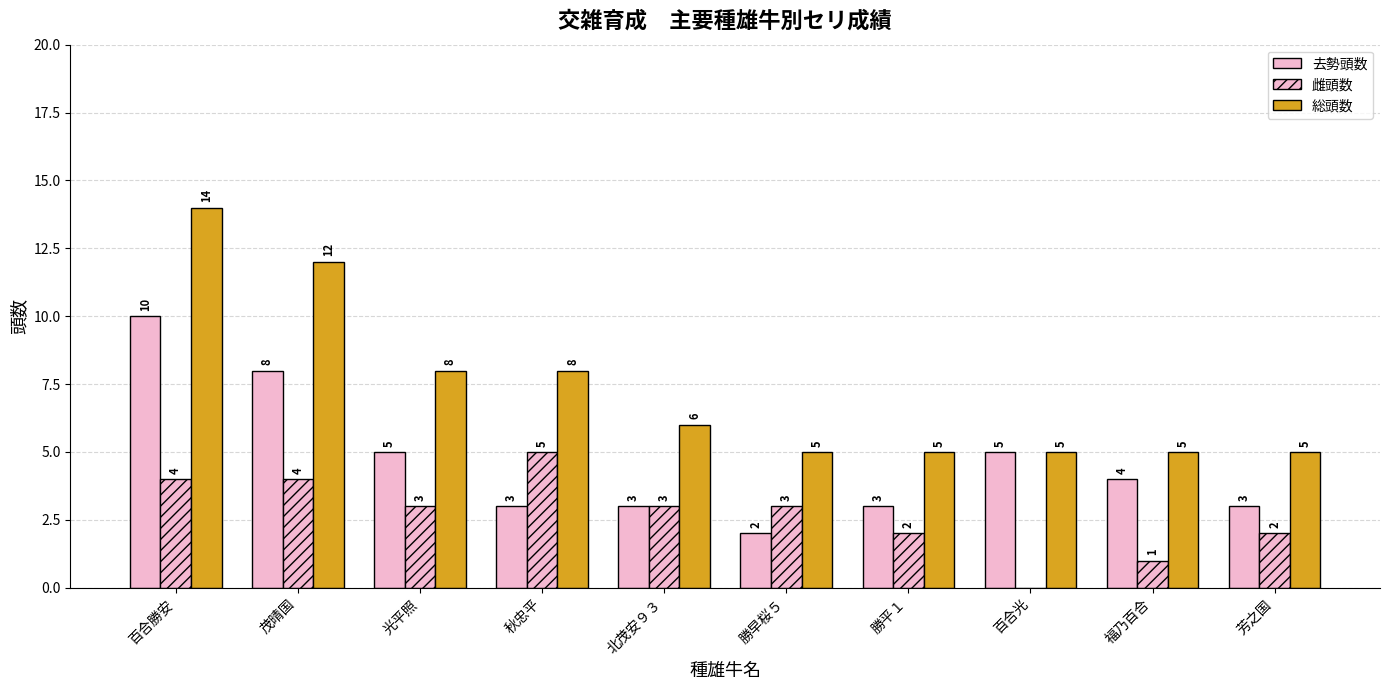

Which series changed the most between 勝早桜５ and 勝平１?

去勢頭数